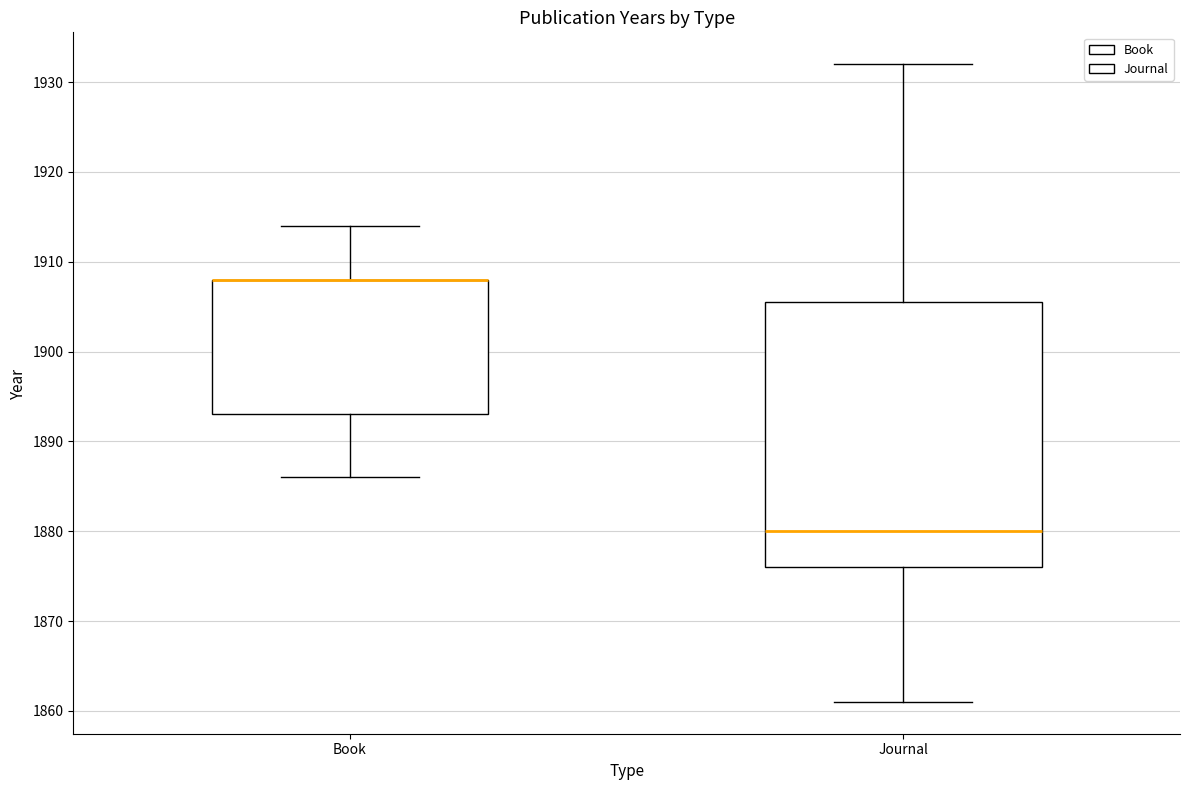

Comparing the boxes themselves (not the whiskers), which one is the tallest?

Journal